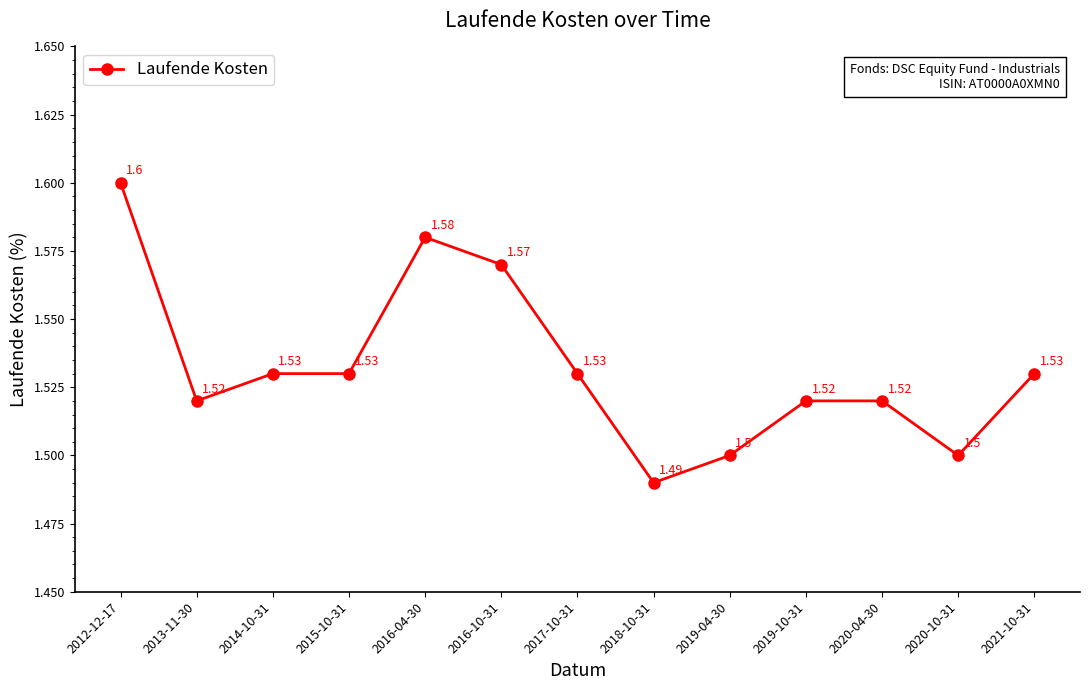

Which has a higher value, 2016-10-31 or 2021-10-31?

2016-10-31